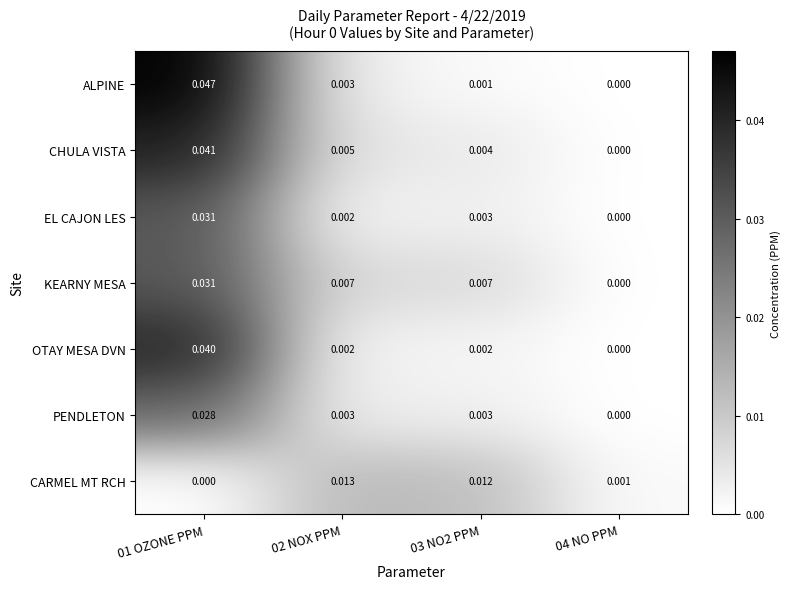

Which series has the widest spread of values?

ALPINE